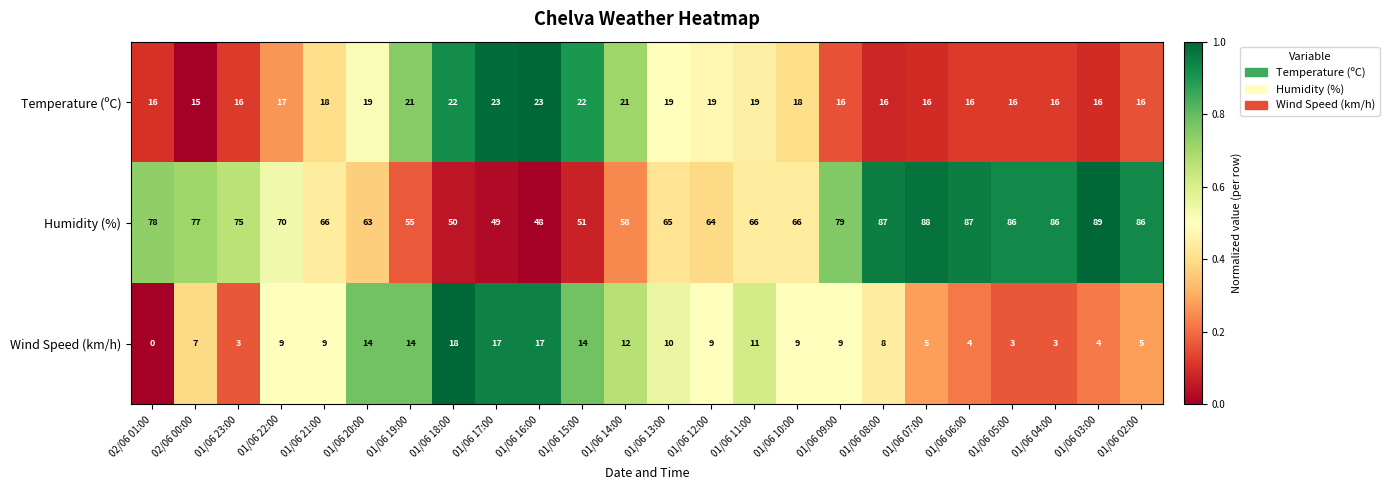

Which series has the largest total across all categories?

Humidity (%)